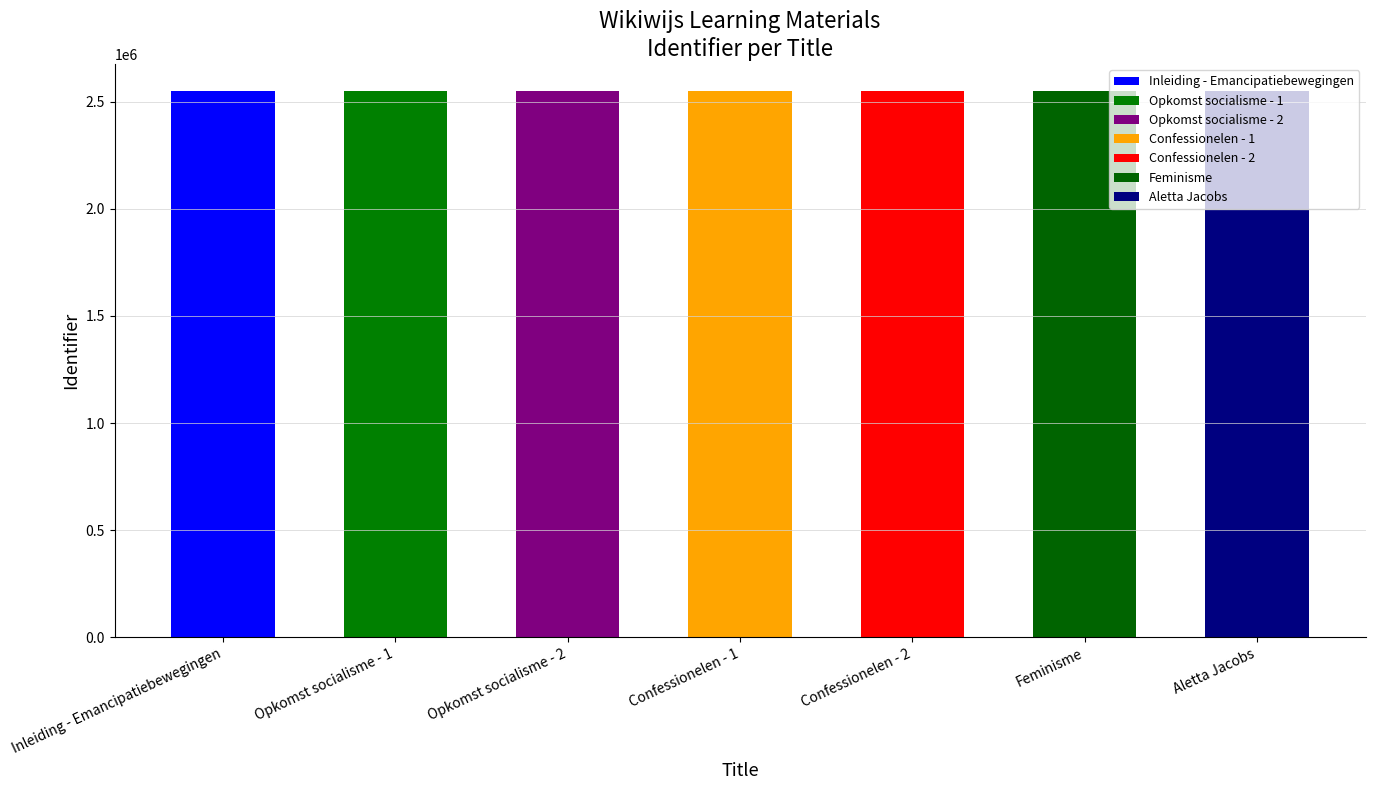

Where is the data nearest to the value 2547052?

Confessionelen - 1